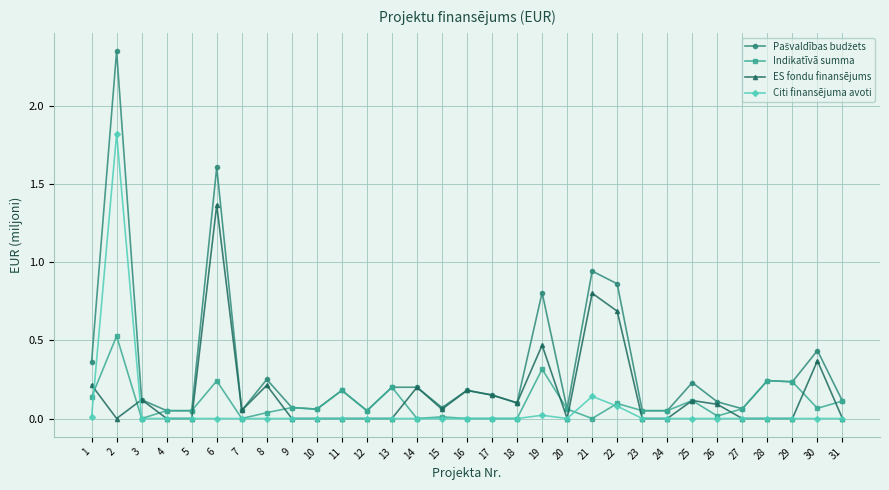

At which label does ES fondu finansējums reach its peak?

6